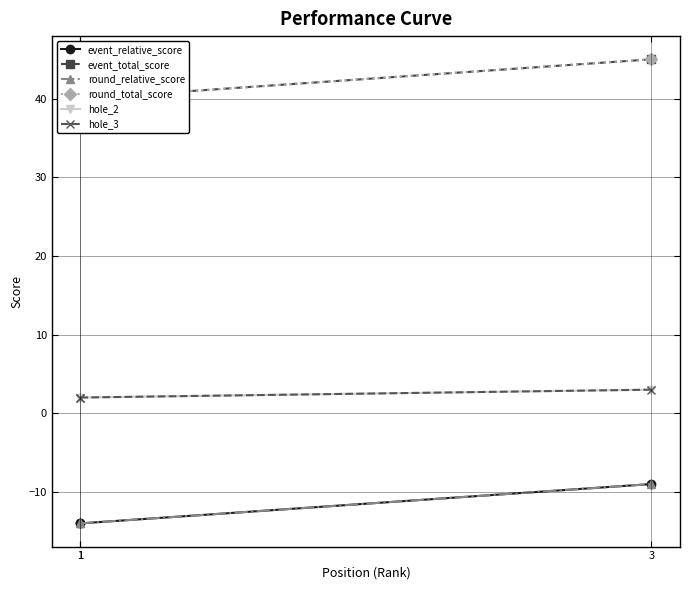

Where is hole_3 nearest to the value 2?

1